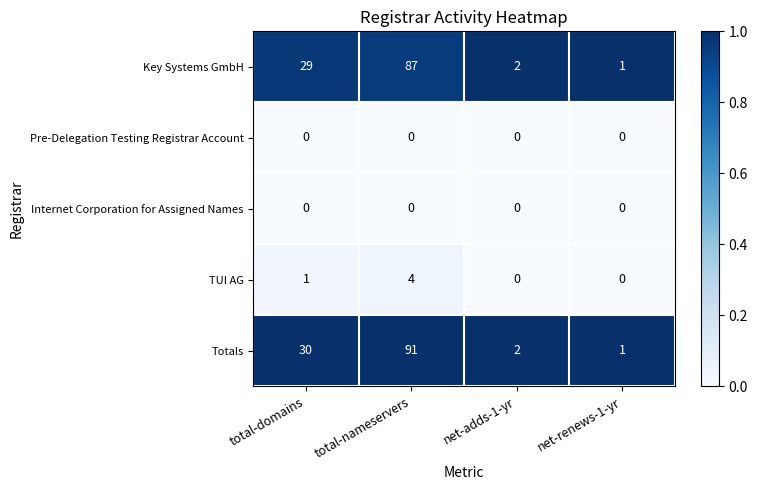

The TUI AG series shows 4 at total-nameservers. True or false?

True